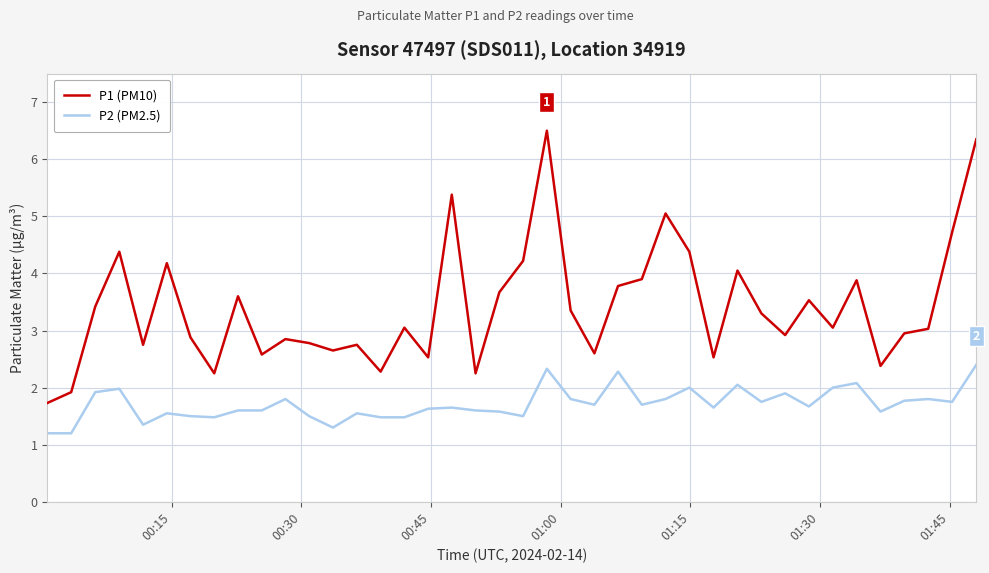

What is the difference between the maximum and minimum values in the P1 (PM10) series?

4.8